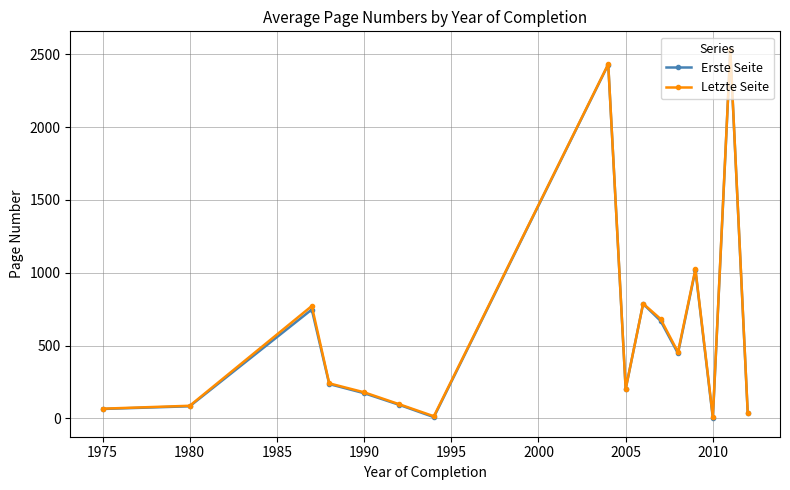

What are all the series names shown in the legend?

Erste Seite, Letzte Seite